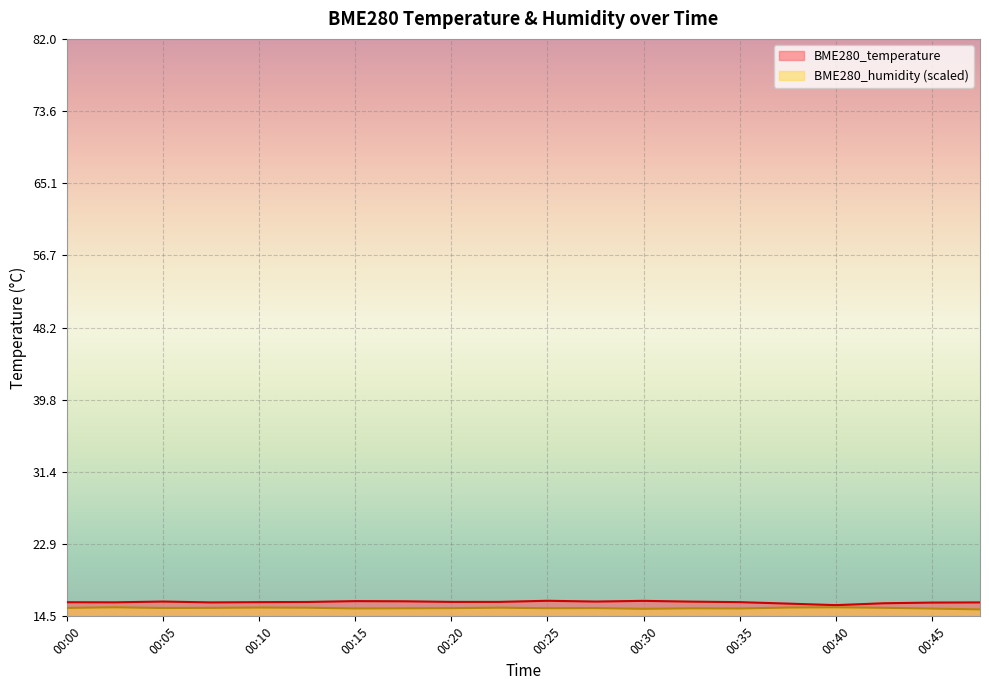

List the series in order of their peak value, highest first.

BME280_temperature, BME280_humidity (scaled)